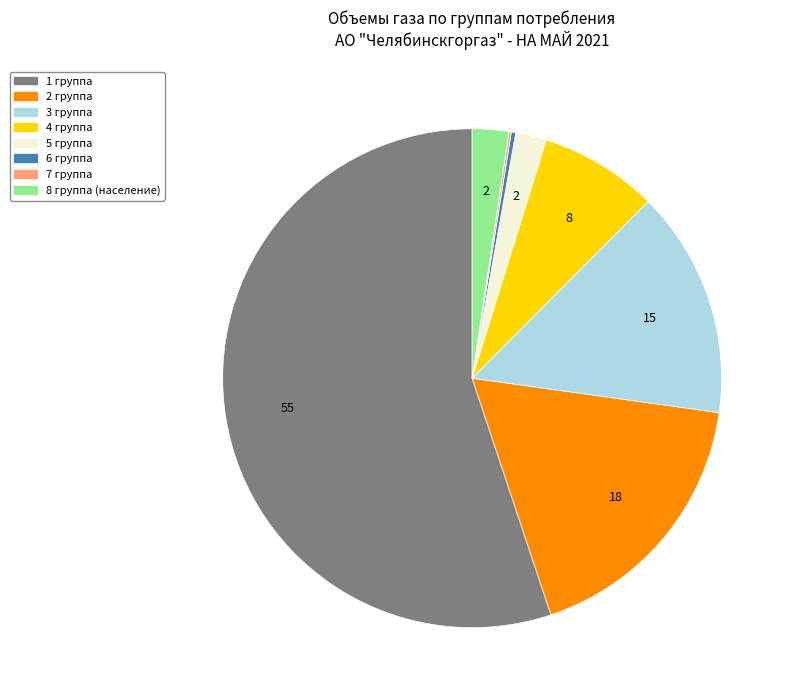

What is the majority slice?

1 группа